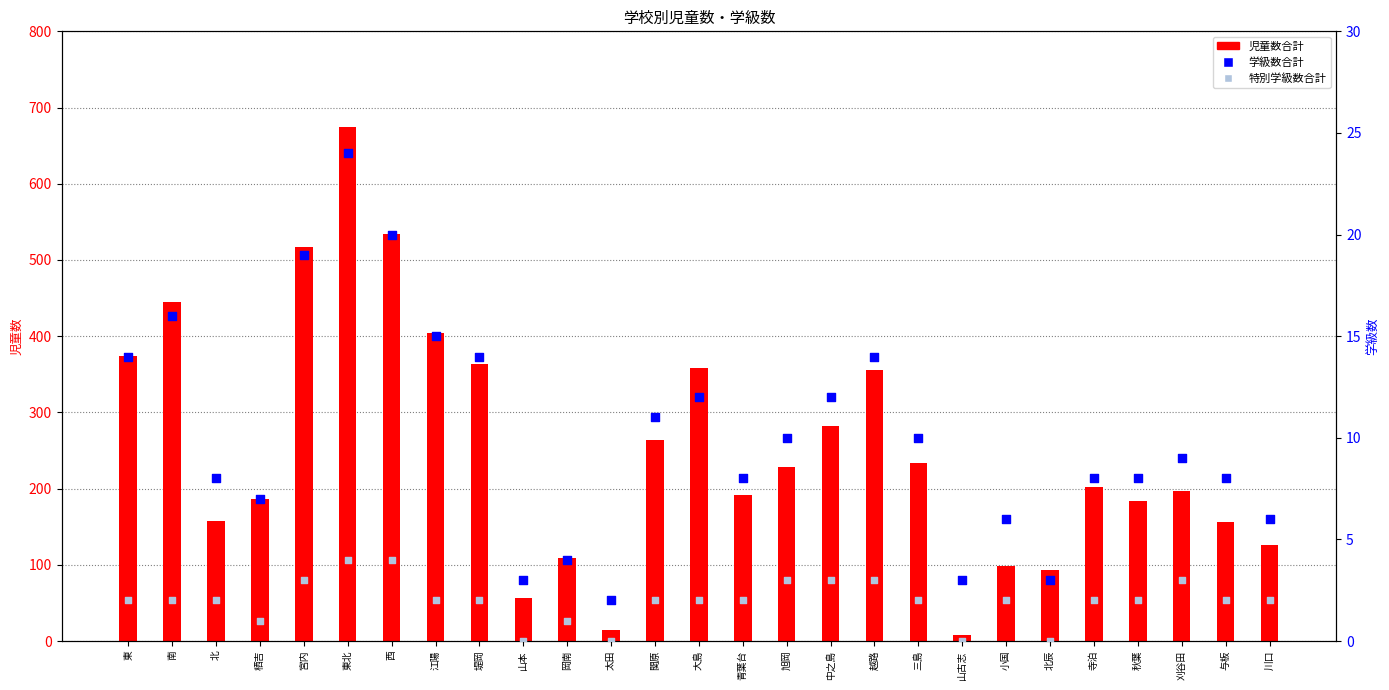

Which series contains the highest Y value?

児童数合計